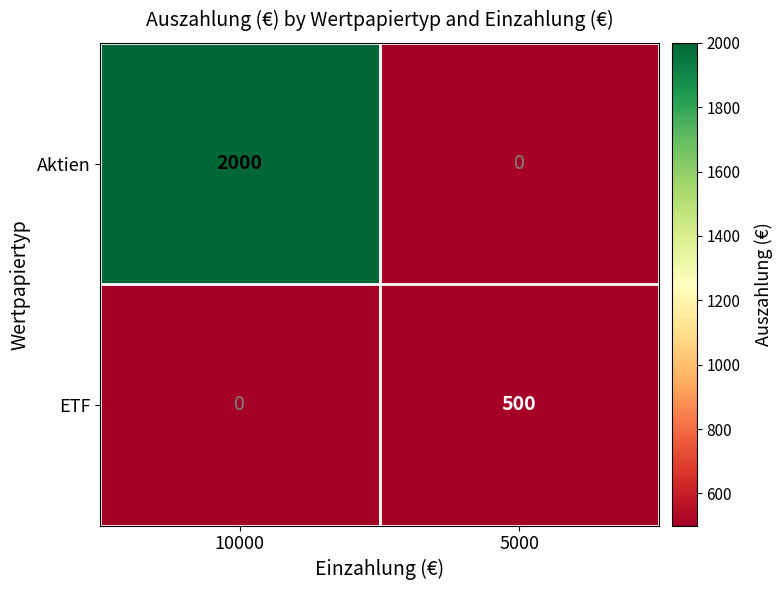

What is the difference between the Aktien values at 5000 and 10000?

2000